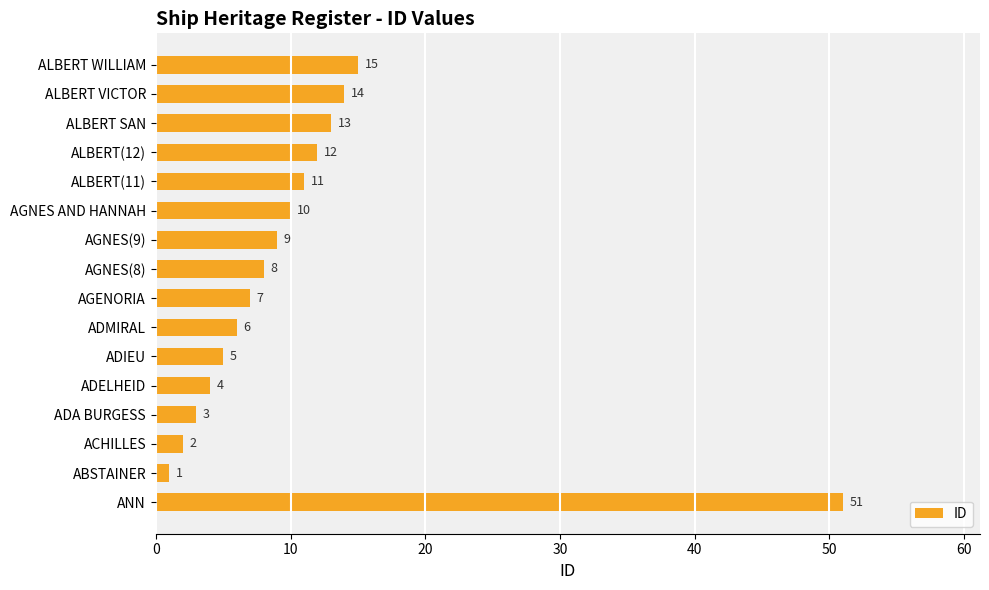

Rank the categories by value from highest to lowest.

ANN, ALBERT WILLIAM, ALBERT VICTOR, ALBERT SAN, ALBERT(12), ALBERT(11), AGNES AND HANNAH, AGNES(9), AGNES(8), AGENORIA, ADMIRAL, ADIEU, ADELHEID, ADA BURGESS, ACHILLES, ABSTAINER